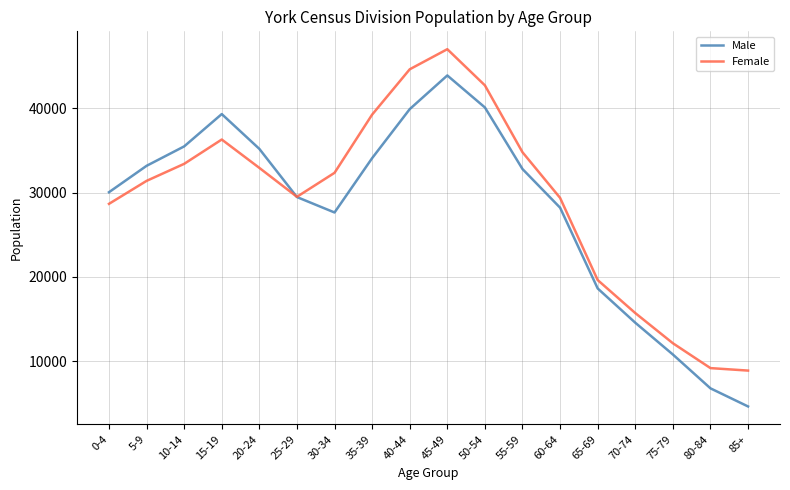

What is the sum of all Male values?

504695